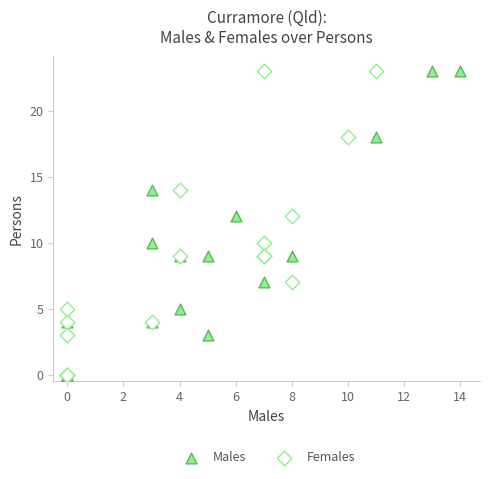

What are all the series names shown in the legend?

Males, Females